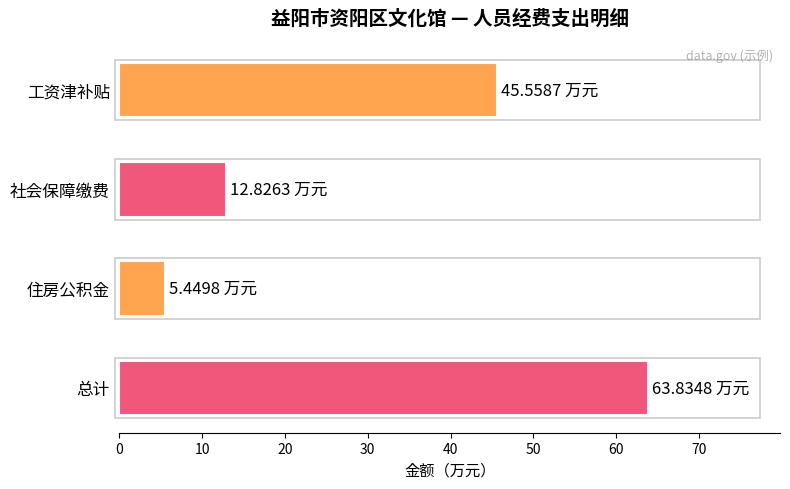

Between 住房公积金 and 总计, which is larger?

总计